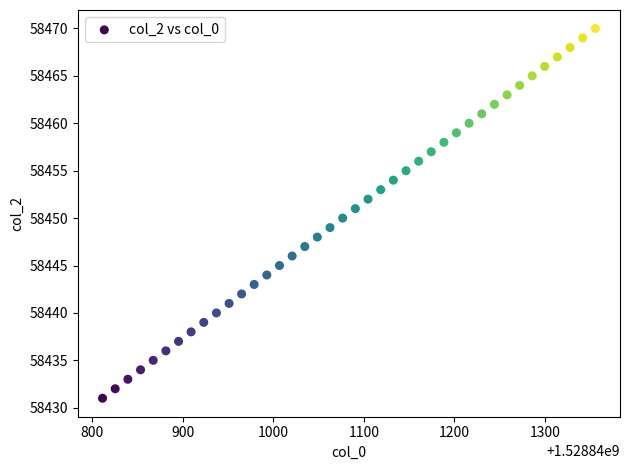

What is the range of Y values (max minus min)?

39